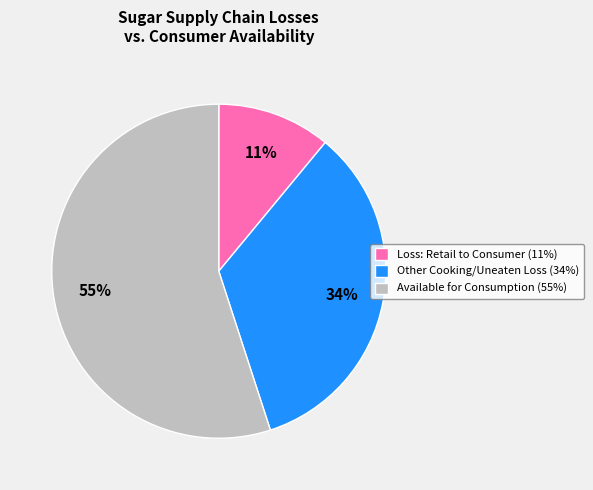

Count the number of slices in the pie.

3